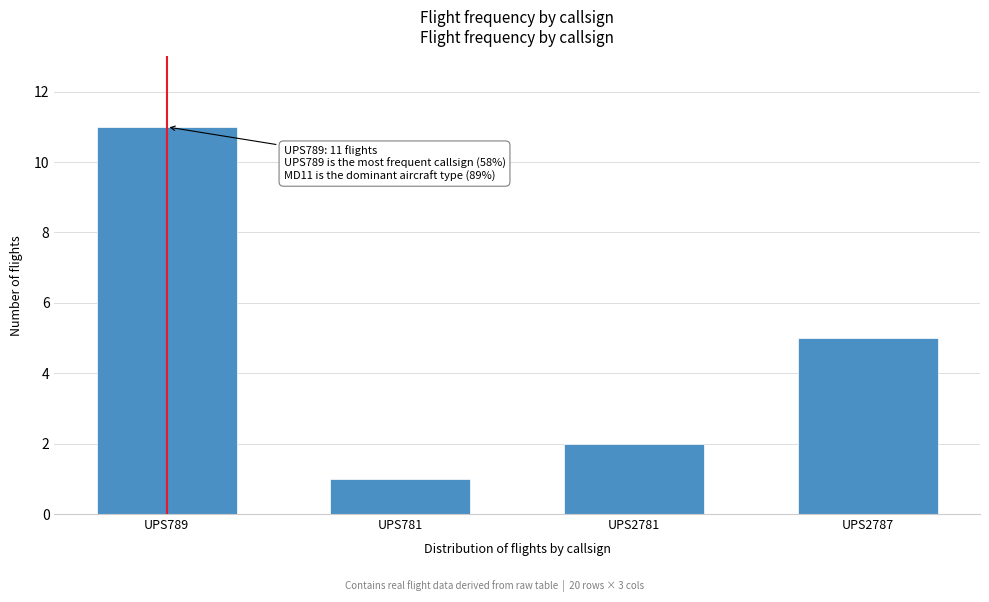

Reading left to right, list all the values displayed in this chart.

UPS789=11	UPS781=1	UPS2781=2	UPS2787=5